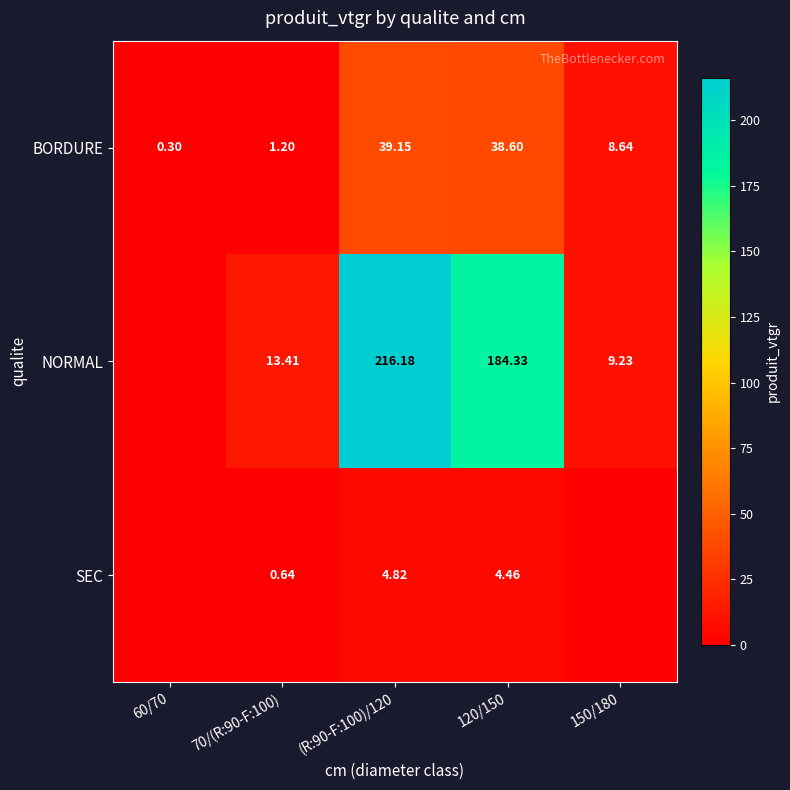

How many values in the BORDURE series exceed 8?

3